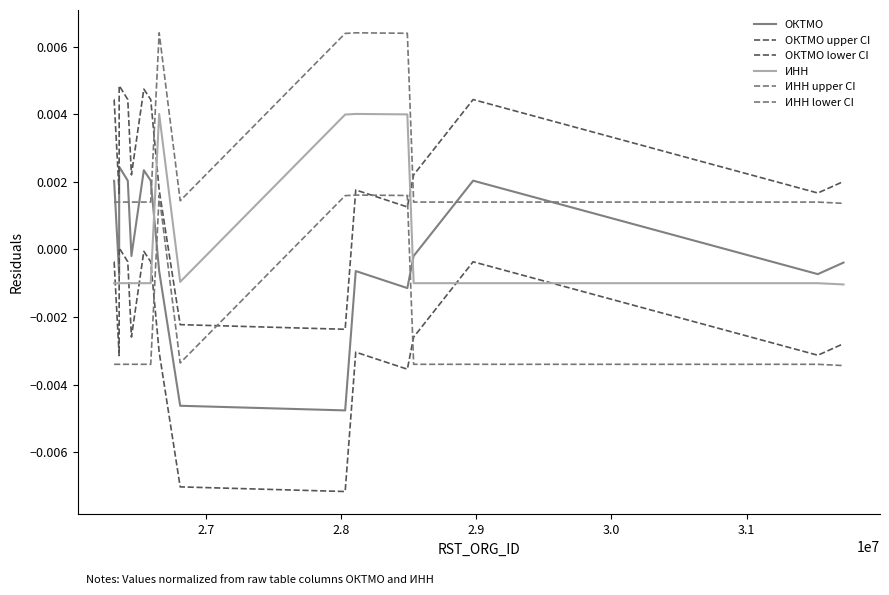

Is this an area chart (filled region under the line)?

No